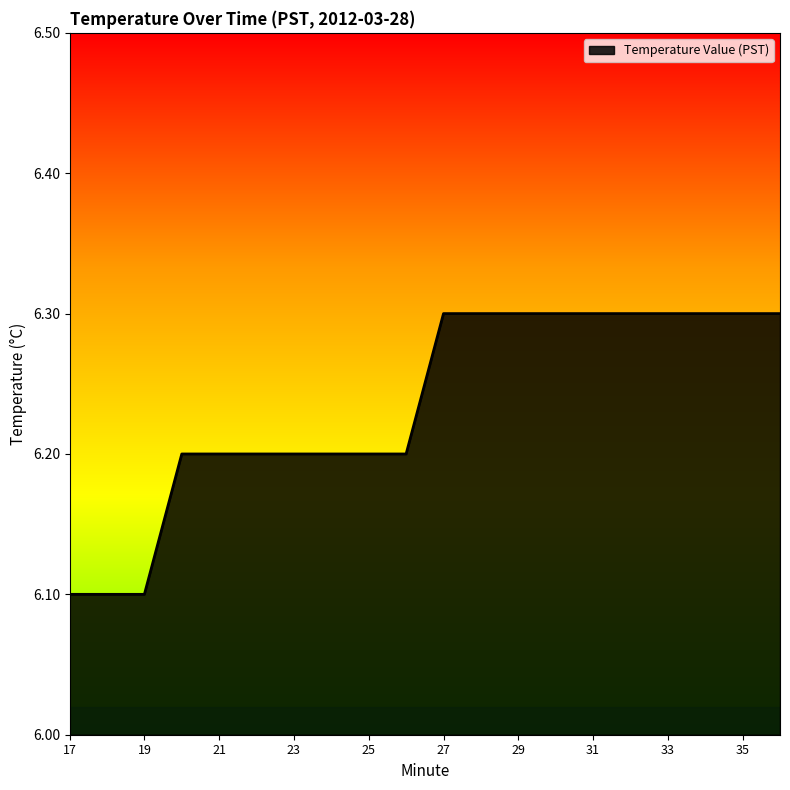

What is the maximum value shown in the chart?

6.3